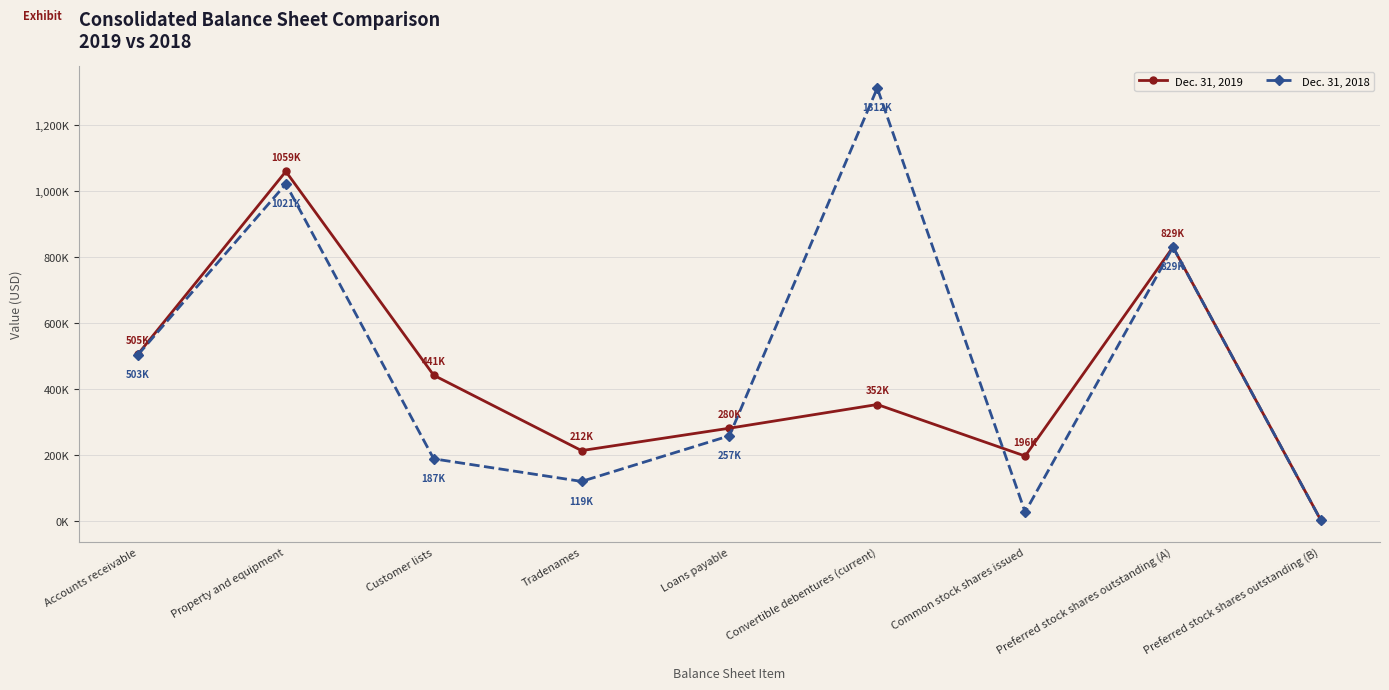

Is this an area chart (filled region under the line)?

No